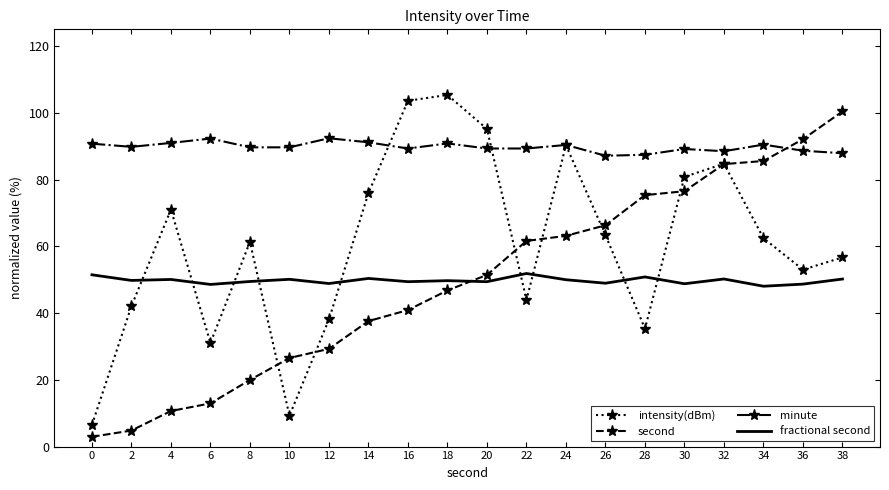

At which category is the sum across all series the highest?

32